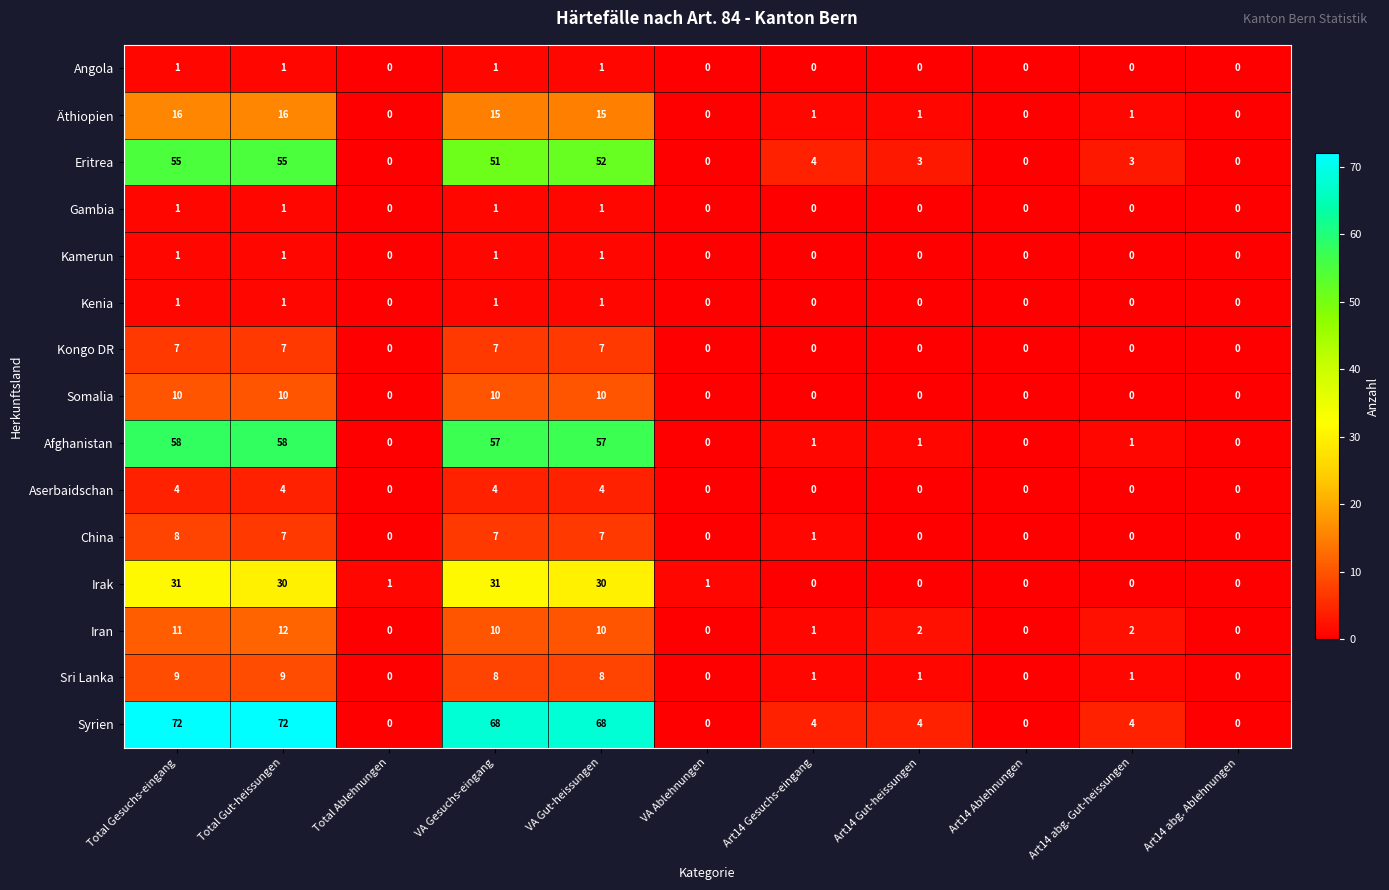

Which series changed the most between VA Gesuchs-eingang and Art14 Gesuchs-eingang?

Syrien